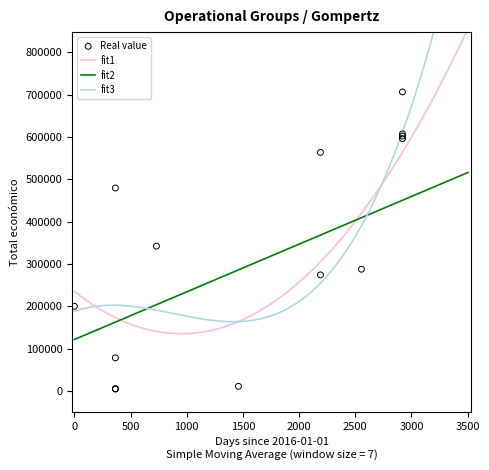

What is the change in value from 2023 to 2024?

+308791.0